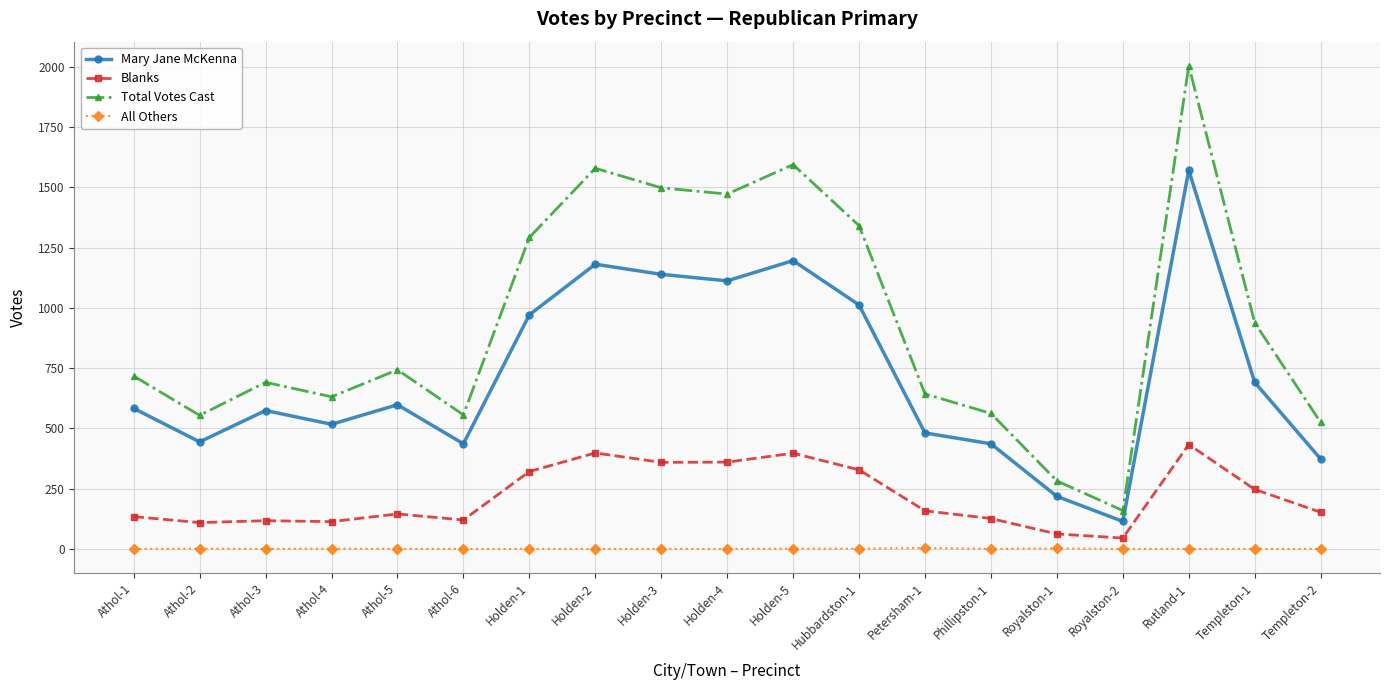

What position from the left is Templeton-1?

18